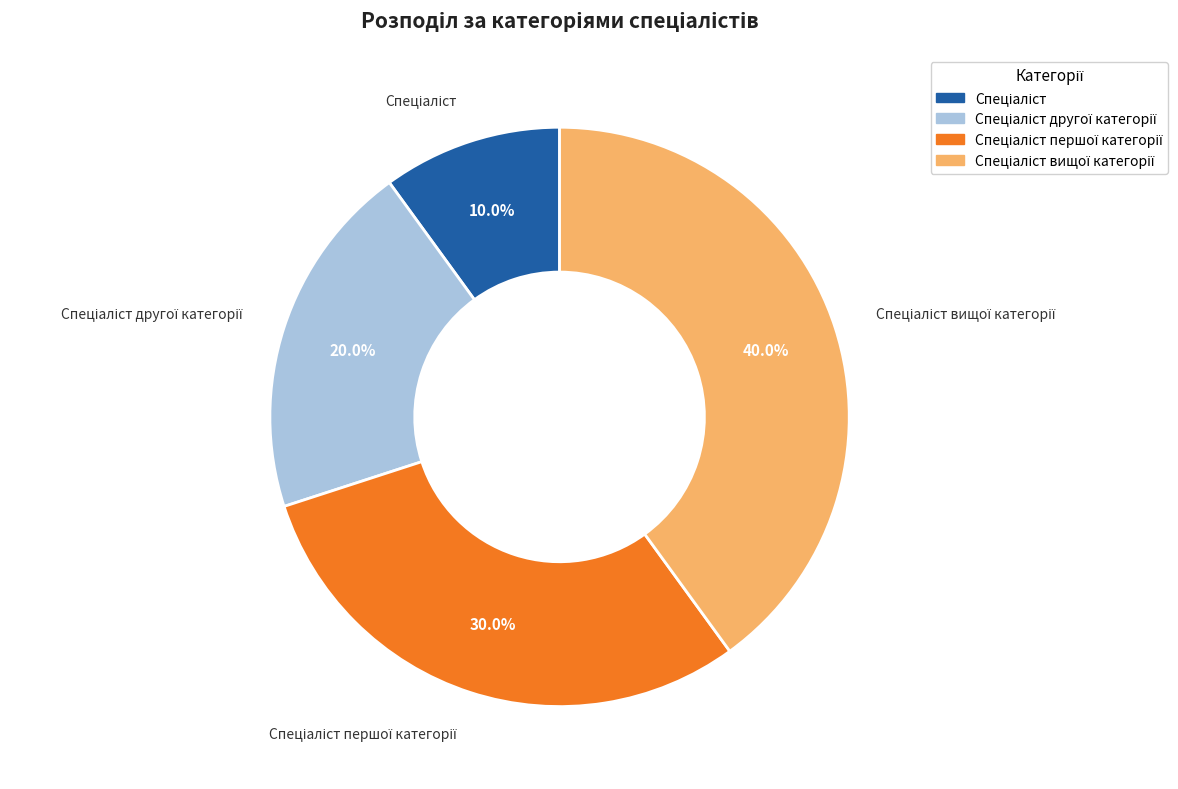

How many slices are in this pie chart?

4